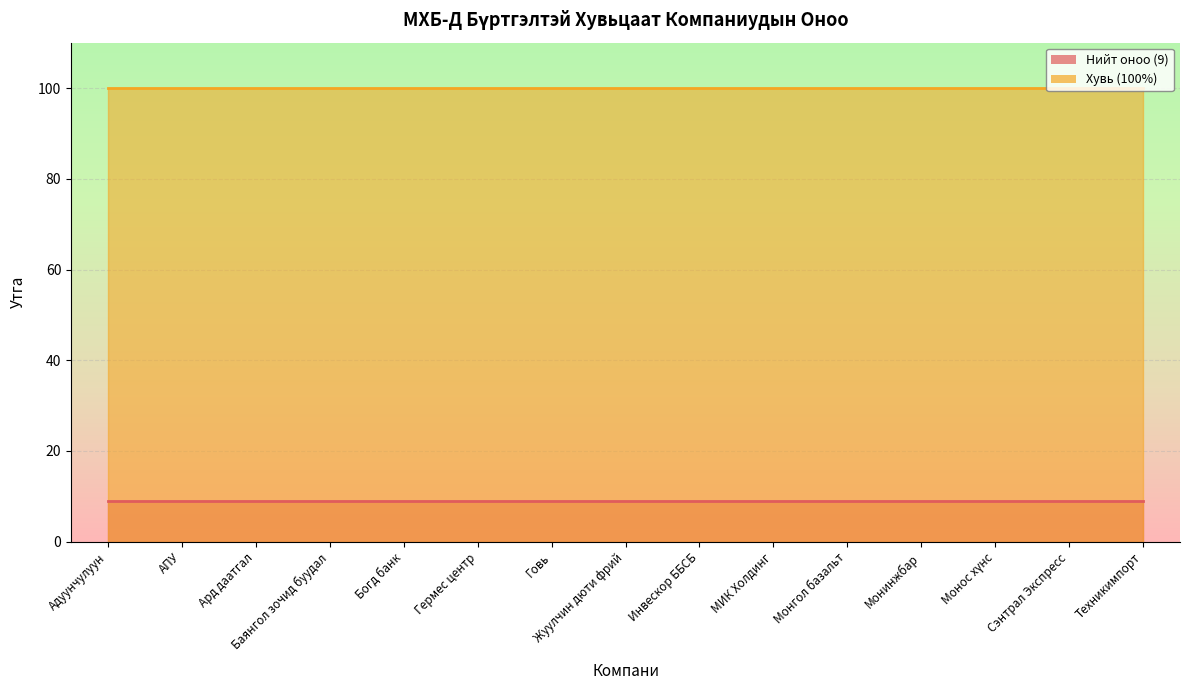

What are all the series names shown in the legend?

Нийт оноо (9), Хувь (100%)